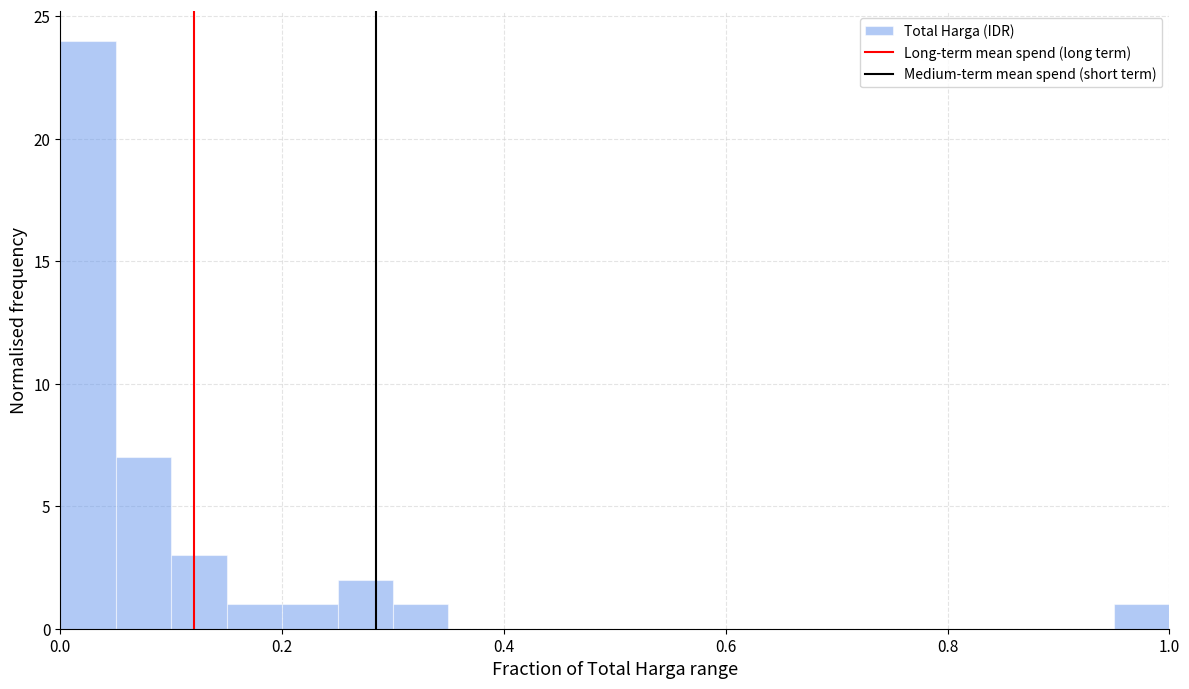

Read against the x-axis, roughly where is the centre of the tallest bar?

0.02